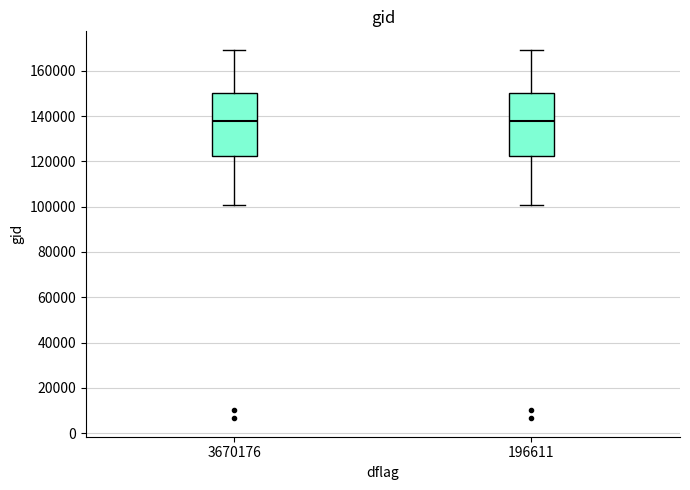

Reading left to right, read every box against the y-axis: the position of its median line, the range the box covers, and the ends of its whiskers. The values are not printed on the chart, so give them approximately, as read against the axis.

3670176: median 138000, box 122000 to 150000, whiskers 100000 to 170000
196611: median 138000, box 122000 to 150000, whiskers 100000 to 170000